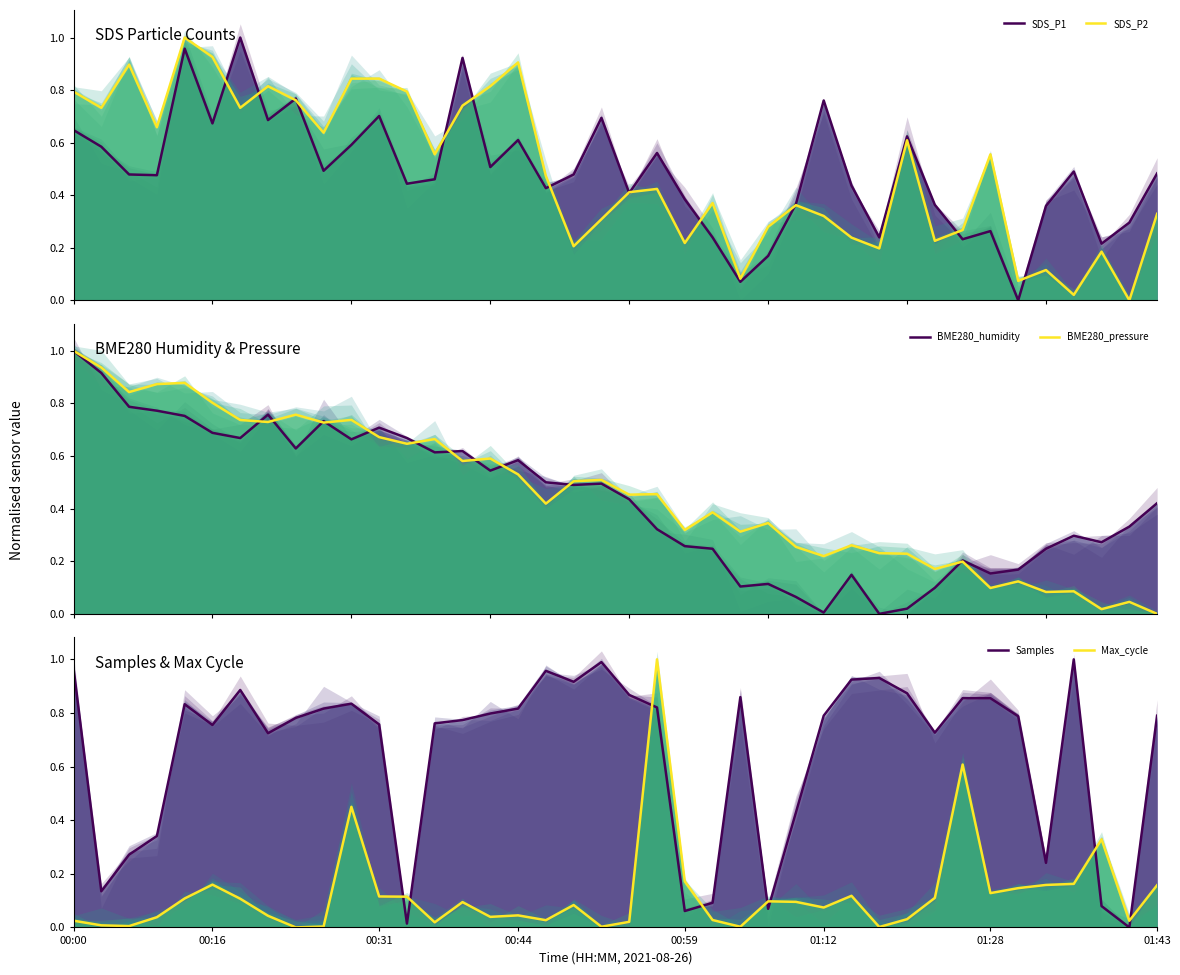

How many values in the BME280_humidity series exceed 0?

39